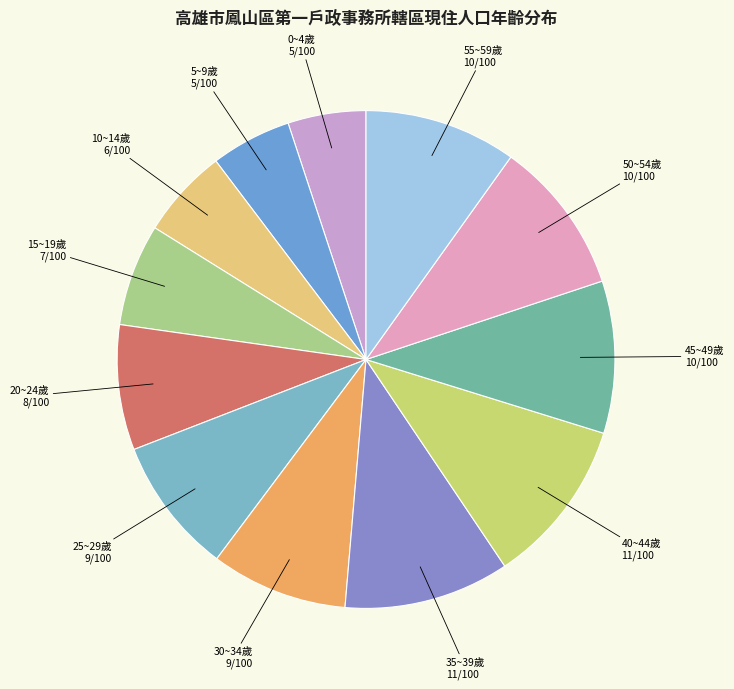

Count the number of slices in the pie.

12